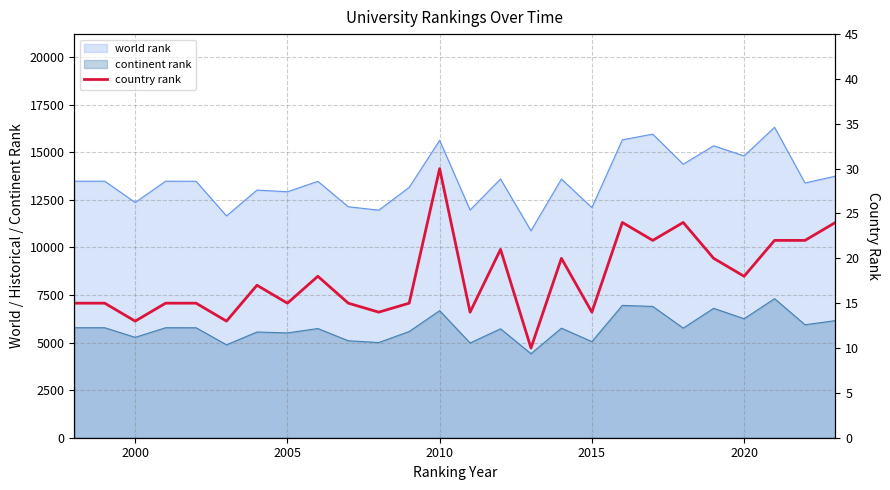

Count the number of categories in the chart.

26